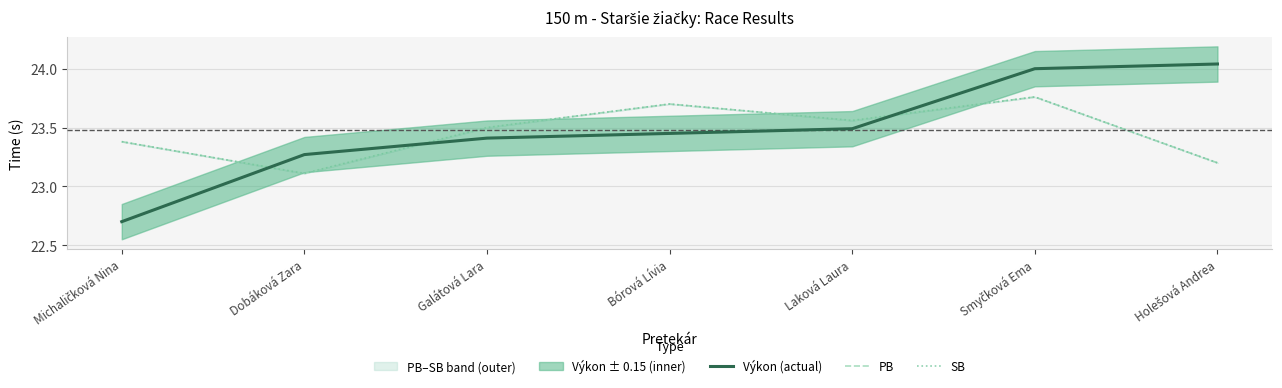

What is the maximum value for PB?

23.8